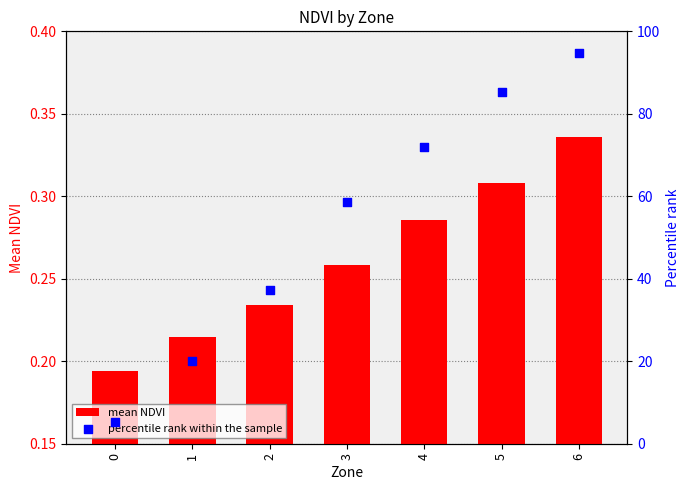

Is the value of percentile rank within the sample at 4 greater than the value of mean NDVI at 3?

Yes